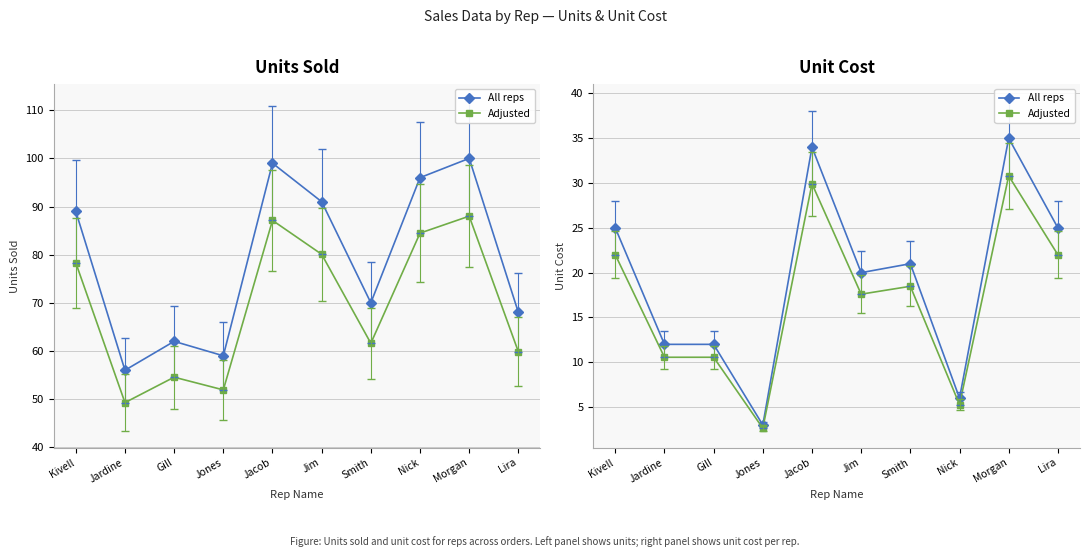

How many interior local peaks does the Adjusted series have?

3